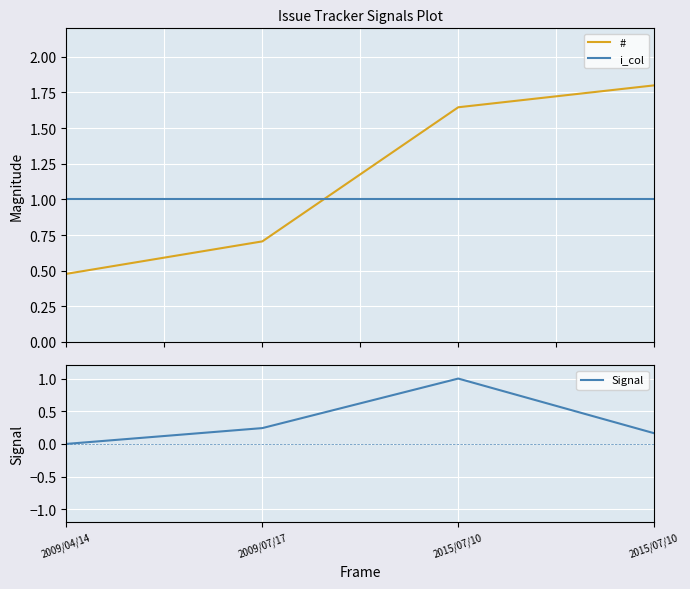

The value of i_col at 2015/07/10 is 1.0. True or false?

True